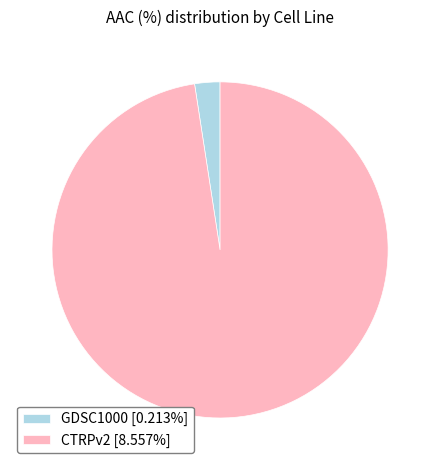

Do CTRPv2 [8.557%] and GDSC1000 [0.213%] together represent more than half of the pie?

Yes